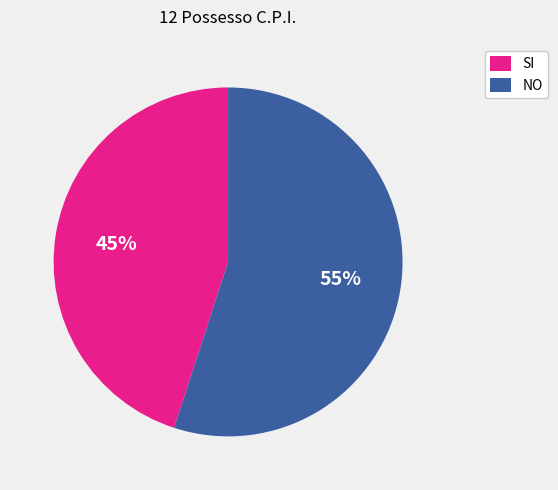

Does NO account for over 50% of the chart?

Yes